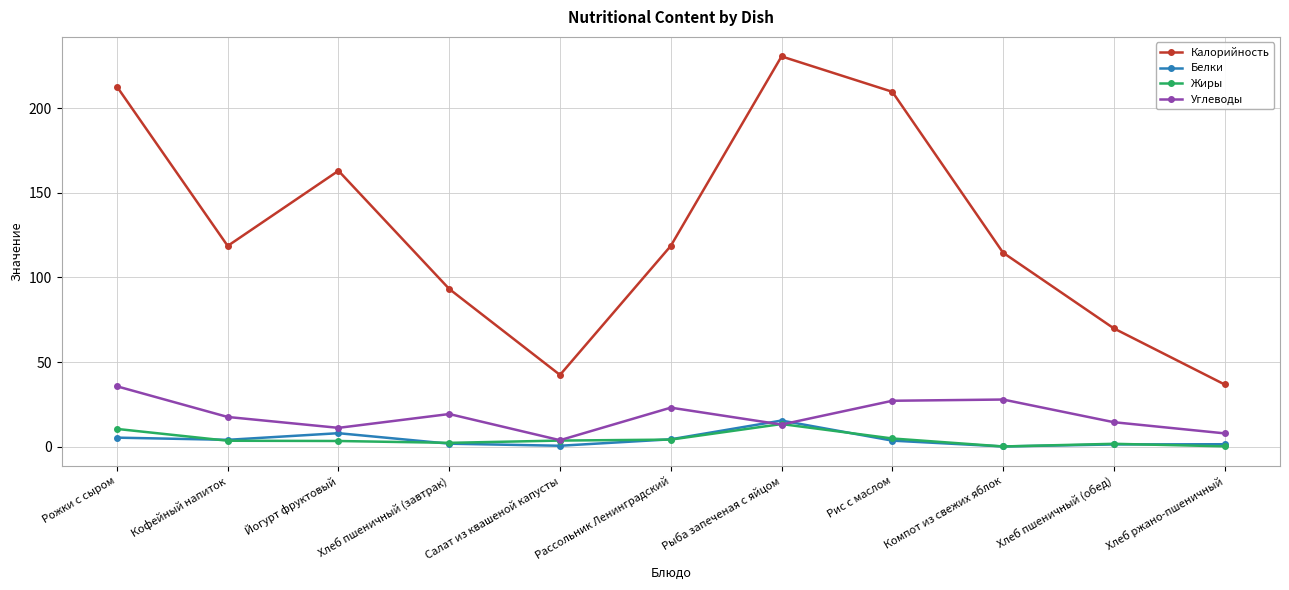

At which category is the sum across all series the highest?

Рыба запеченая с яйцом